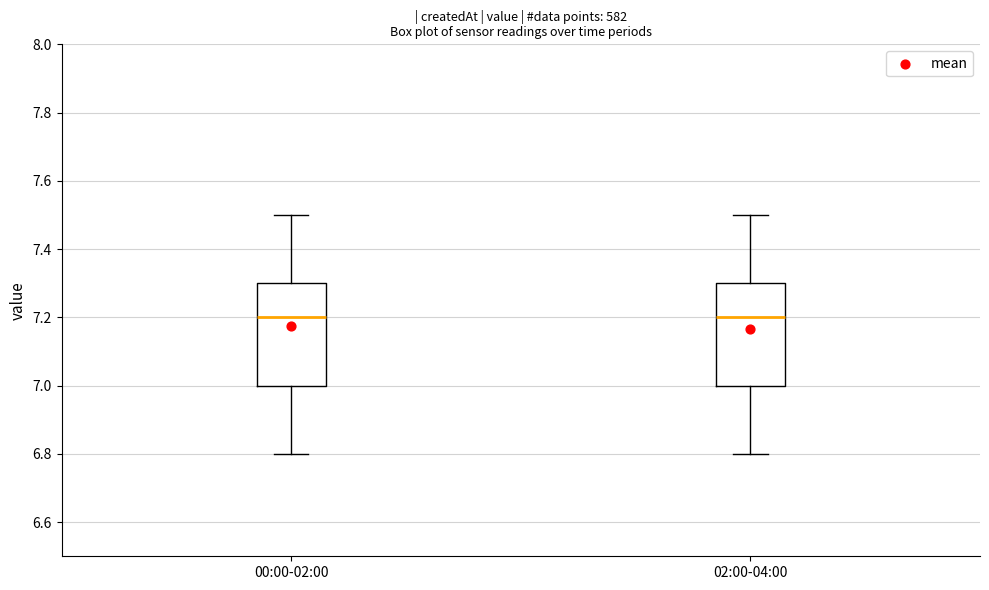

Reading left to right, read every box against the y-axis: the position of its median line, the range the box covers, and the ends of its whiskers. The values are not printed on the chart, so give them approximately, as read against the axis.

00:00-02:00: median 7.2, box 7.0 to 7.3, whiskers 6.8 to 7.5
02:00-04:00: median 7.2, box 7.0 to 7.3, whiskers 6.8 to 7.5